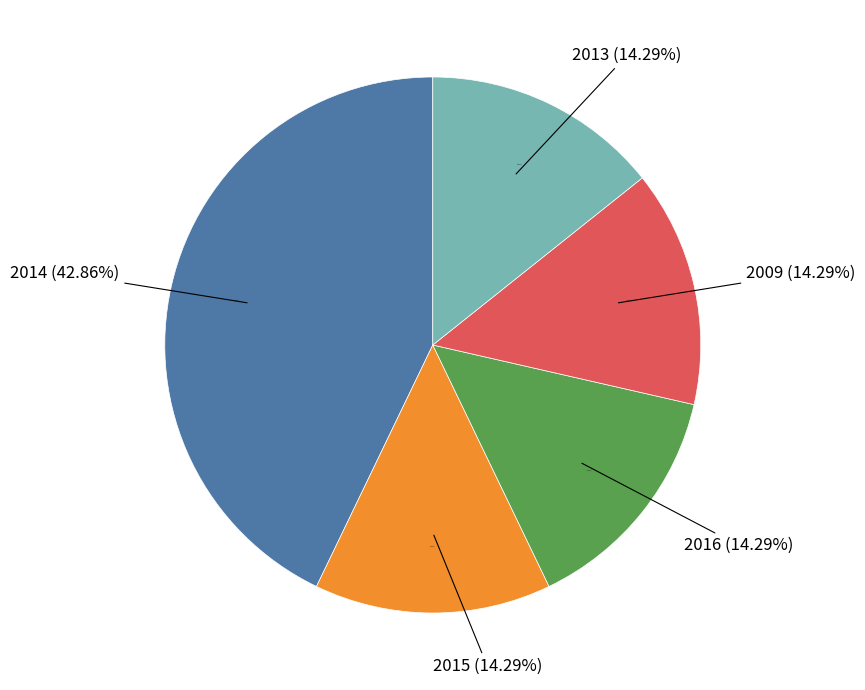

Rank the categories by value from lowest to highest.

2015, 2016, 2009, 2013, 2014